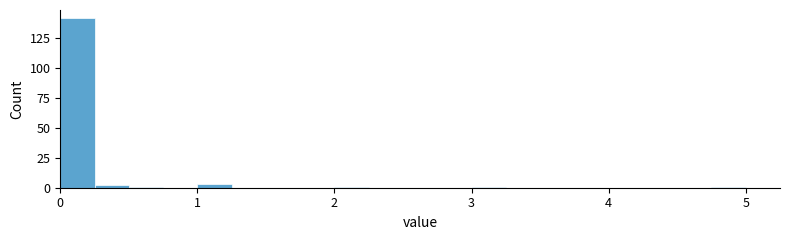

Around what value on the x-axis is the tallest bar? Give the approximate position of its centre, as read against the axis.

0.1